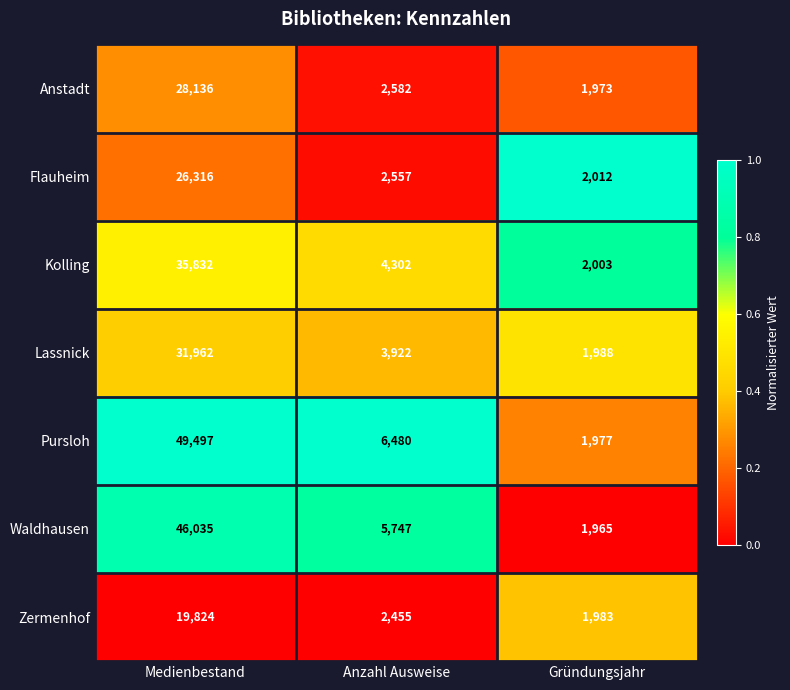

The Waldhausen series shows 9209 at Anzahl Ausweise. True or false?

False